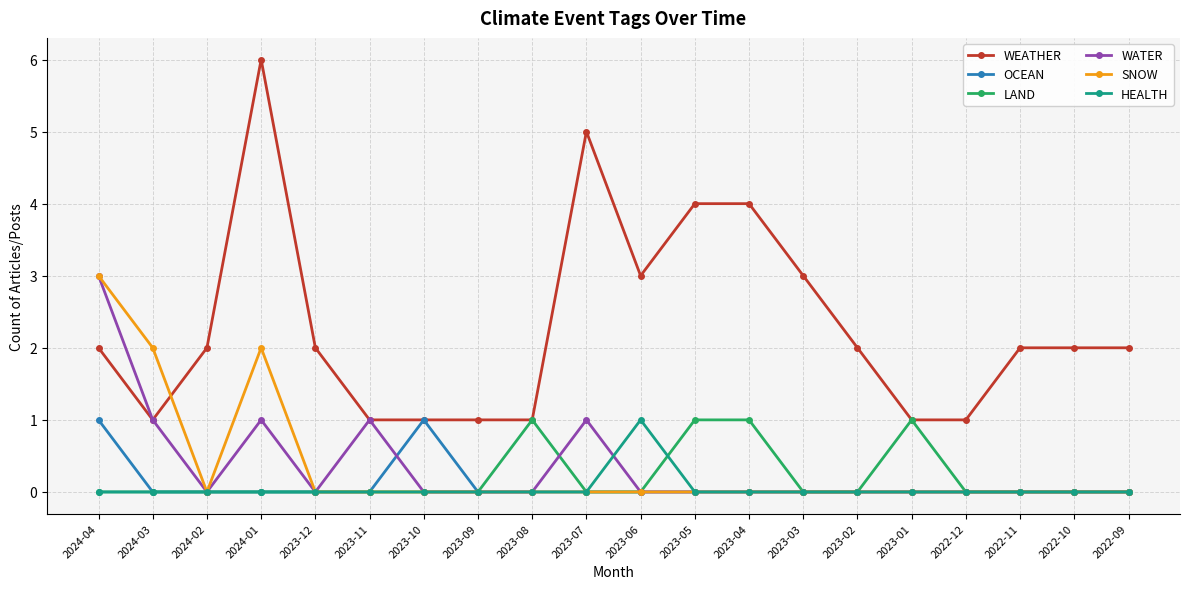

Count the number of data series in this chart.

6